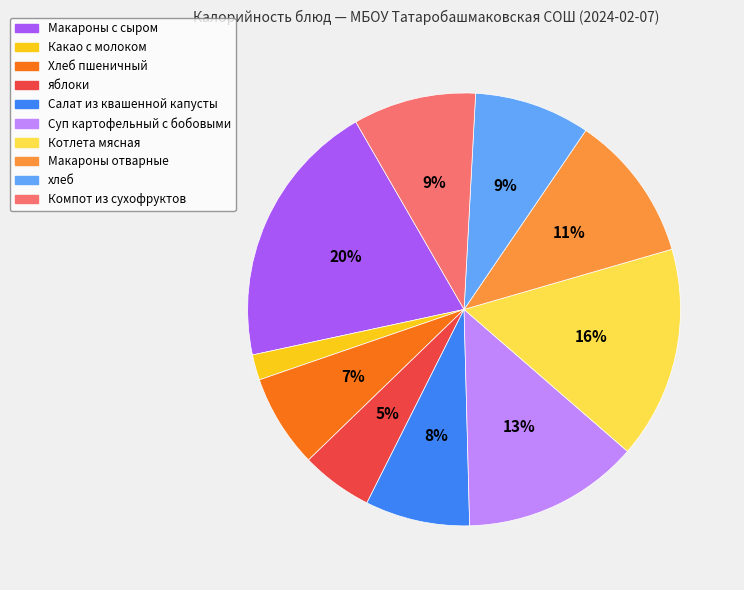

Between Салат из квашенной капусты and Котлета мясная, which is larger?

Котлета мясная